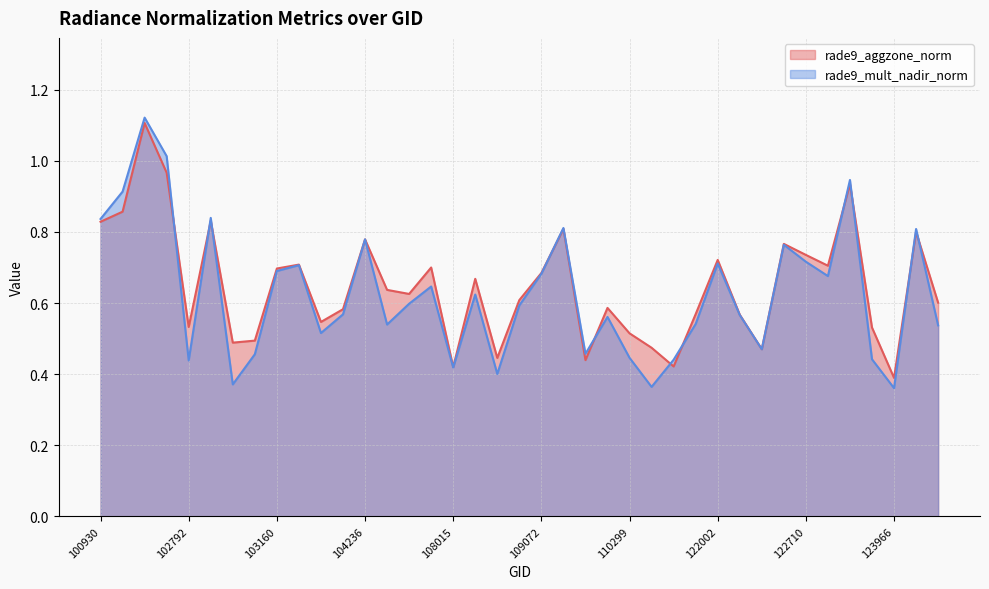

The value of rade9_aggzone_norm at 102671 is 0.6. True or false?

False